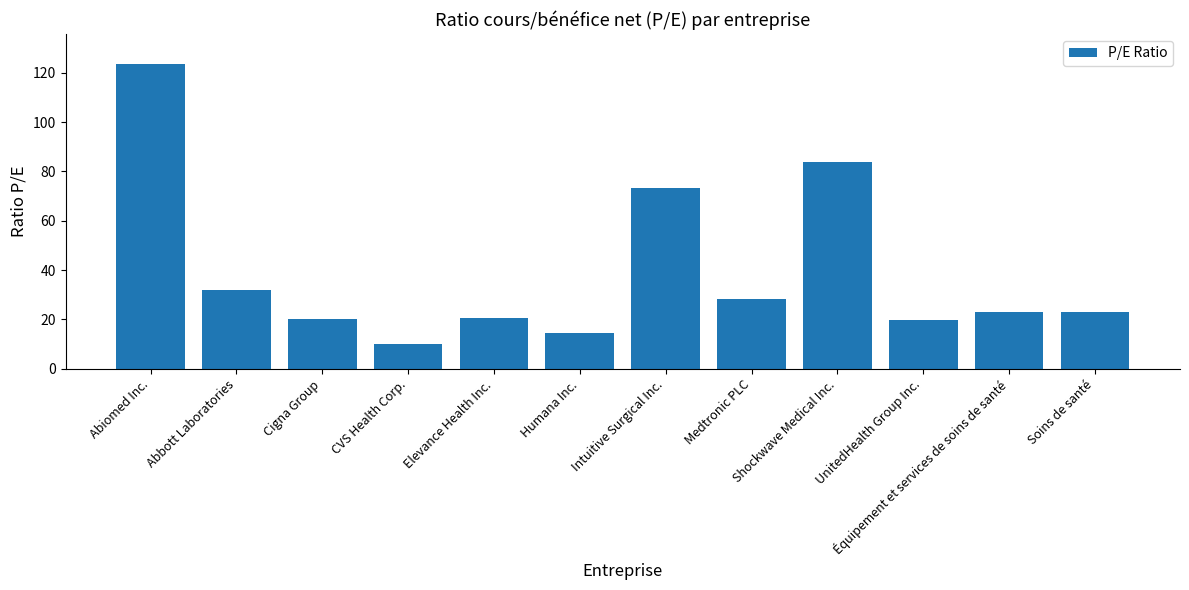

What is the sum of the values at Medtronic PLC and Abbott Laboratories?

60.5